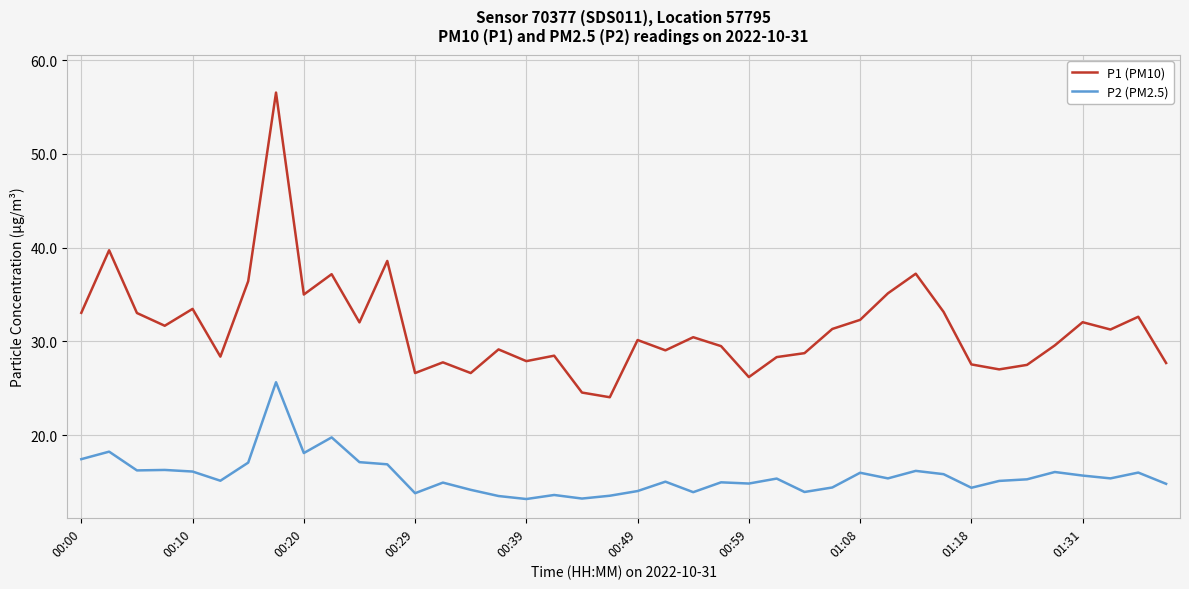

What is the greatest value displayed?

56.5